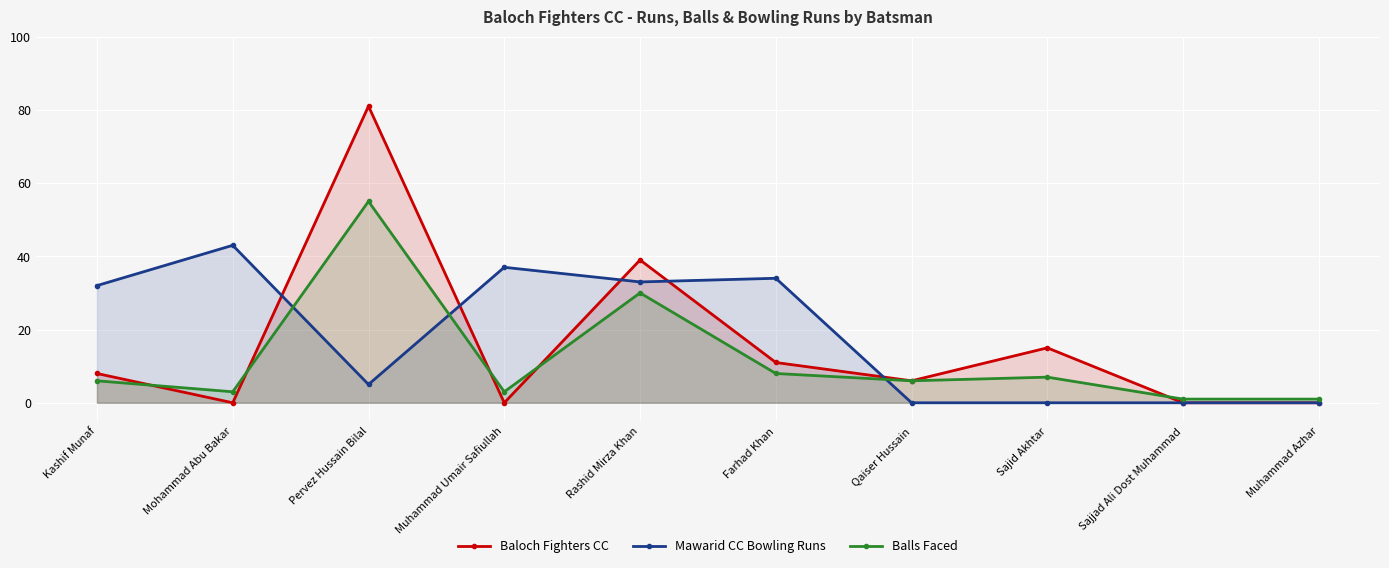

Reading left to right, list all the values displayed in this chart.

Baloch Fighters CC: 8	0	81	0	39	11	6	15	0	0
Mawarid CC Bowling Runs: 32	43	5	37	33	34	0	0	0	0
Balls Faced: 6	3	55	3	30	8	6	7	1	1